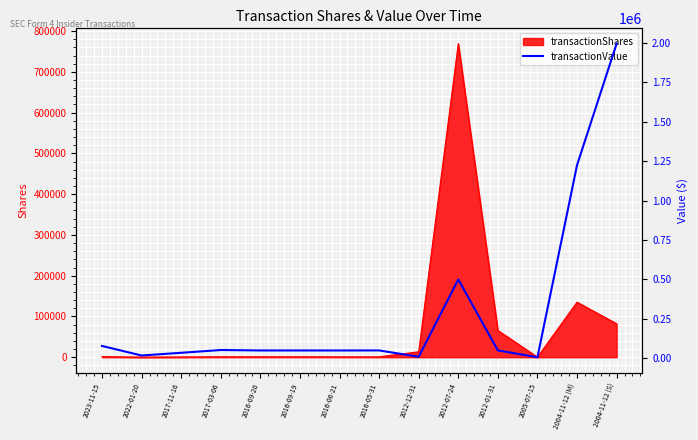

What position from the right is 2023-11-15?

14